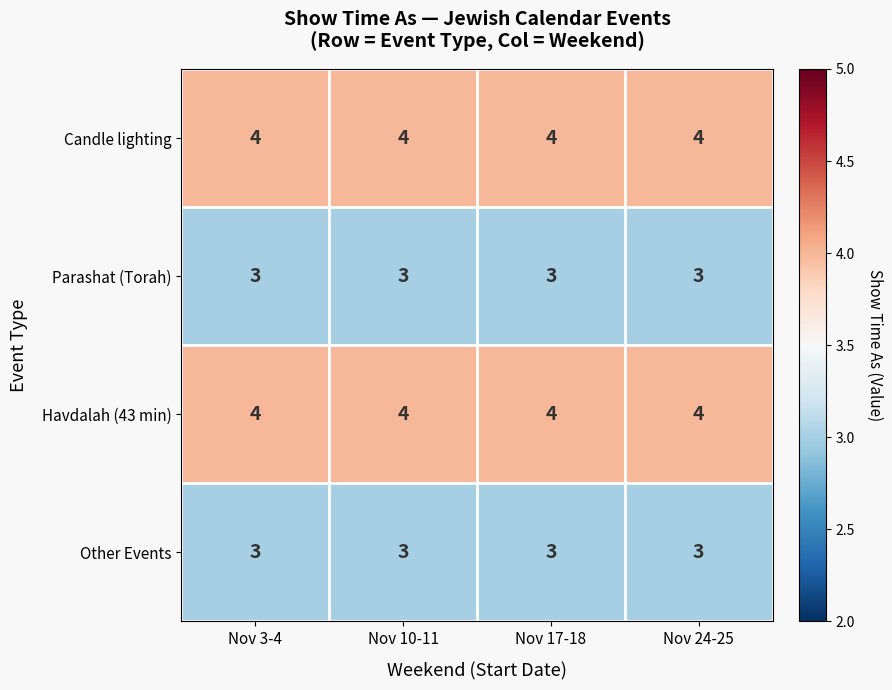

How many categories are shown in the chart?

4